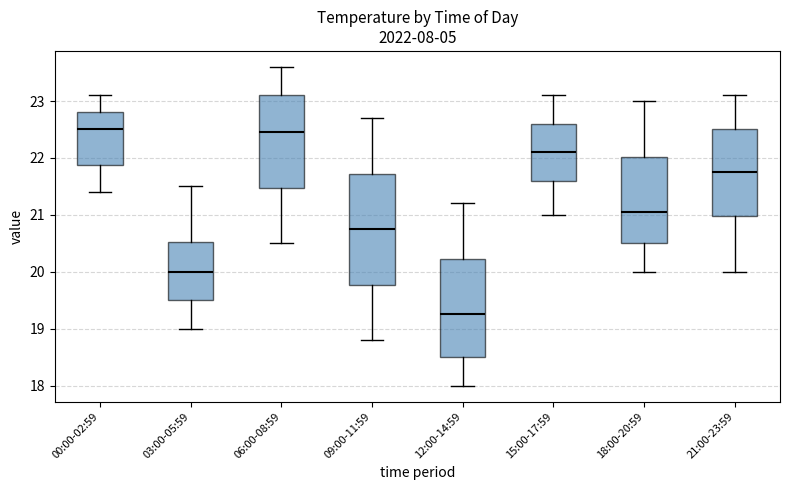

Reading left to right, transcribe this box plot: for each box, give where its median line is, the range the box spans, and where its two whiskers end, as read against the y-axis. The values are not printed on the chart, so give them approximately, as read against the axis.

00:00-02:59: median 22.5, box 21.9 to 22.8, whiskers 21.4 to 23.1
03:00-05:59: median 20.0, box 19.5 to 20.5, whiskers 19.0 to 21.5
06:00-08:59: median 22.5, box 21.5 to 23.1, whiskers 20.5 to 23.6
09:00-11:59: median 20.8, box 19.8 to 21.7, whiskers 18.8 to 22.7
12:00-14:59: median 19.3, box 18.5 to 20.2, whiskers 18.0 to 21.2
15:00-17:59: median 22.1, box 21.6 to 22.6, whiskers 21.0 to 23.1
18:00-20:59: median 21.1, box 20.5 to 22.0, whiskers 20.0 to 23.0
21:00-23:59: median 21.8, box 21.0 to 22.5, whiskers 20.0 to 23.1